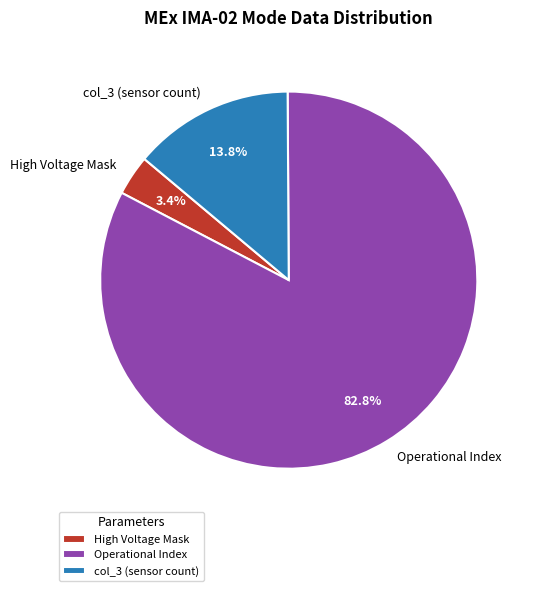

Combined, what portion of the pie is High Voltage Mask and Operational Index?

86.2%